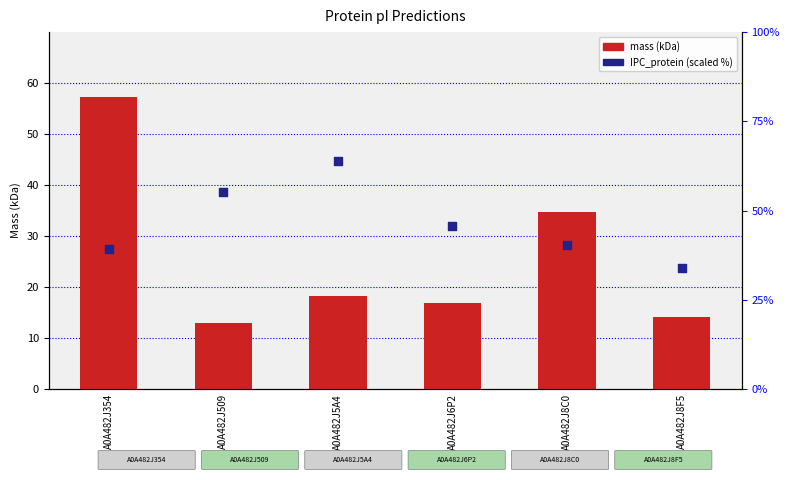

Is the value of mass (kDa) at A0A482J5A4 greater than the value of IPC_protein (scaled) at A0A482J509?

No